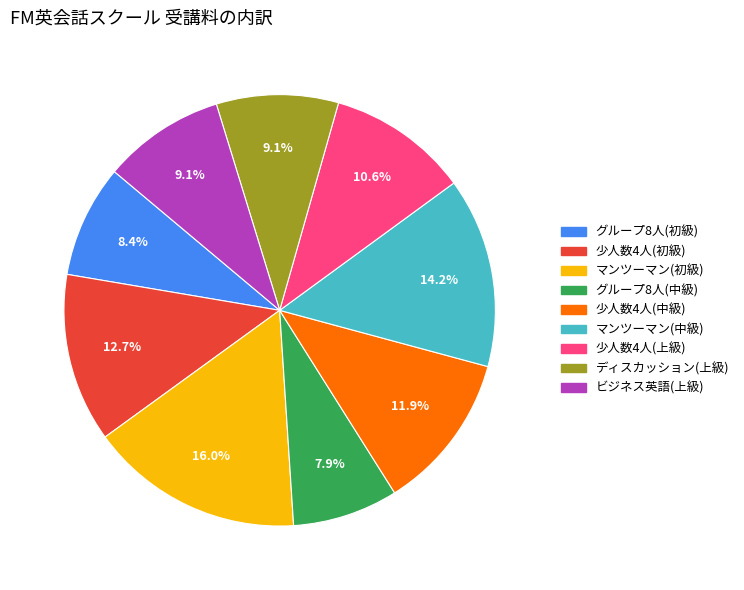

What portion of the pie excludes グループ8人(中級)?

92.1%